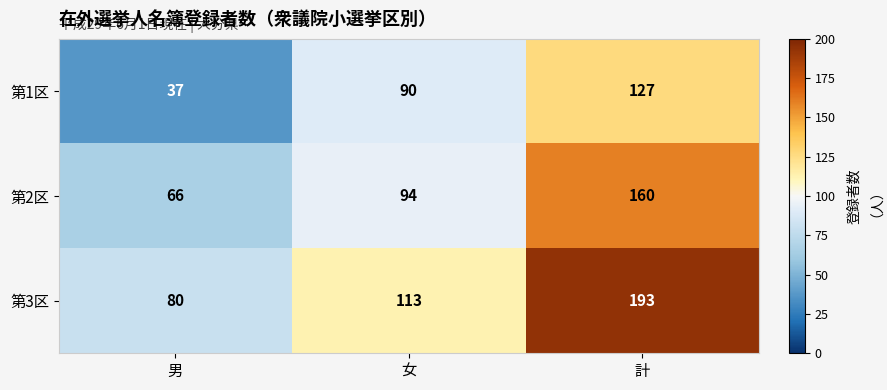

Reading left to right, transcribe all the data shown in this chart.

第1区: 37	90	127
第2区: 66	94	160
第3区: 80	113	193